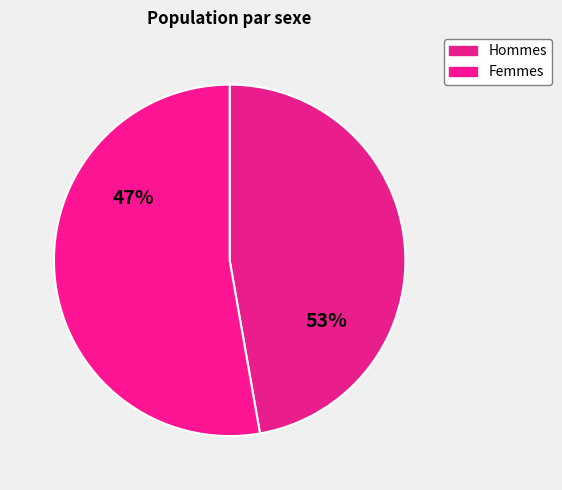

How many slices are in this pie chart?

2